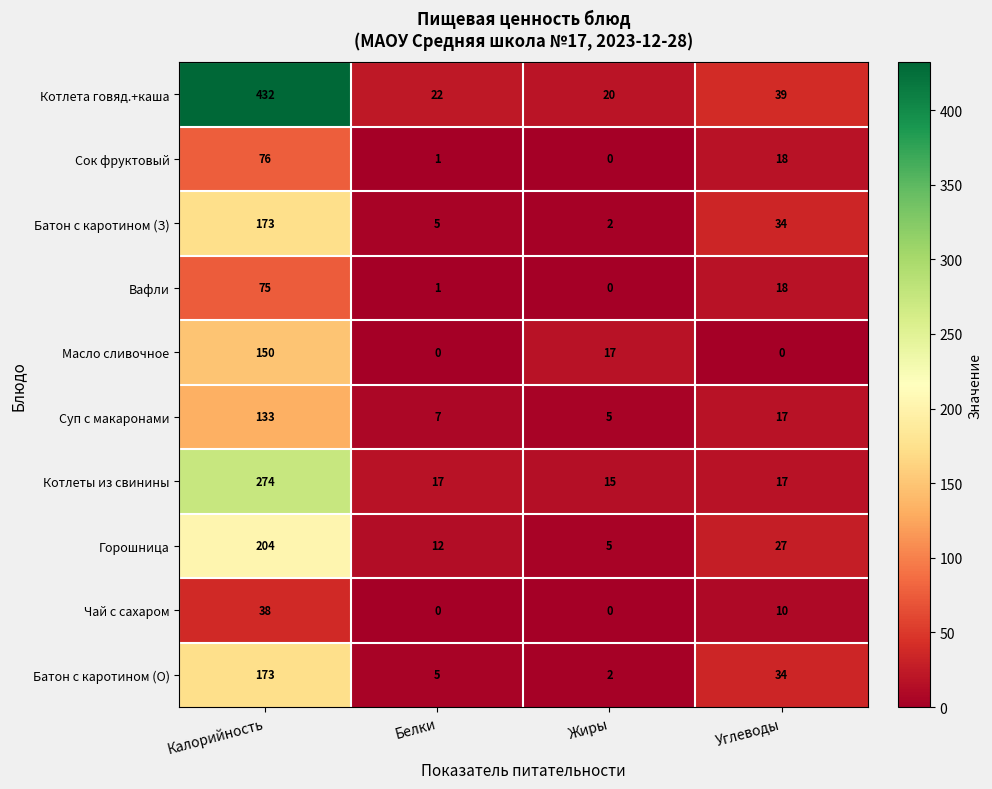

True or false: Суп с макаронами has a value of 57 at Калорийность.

False